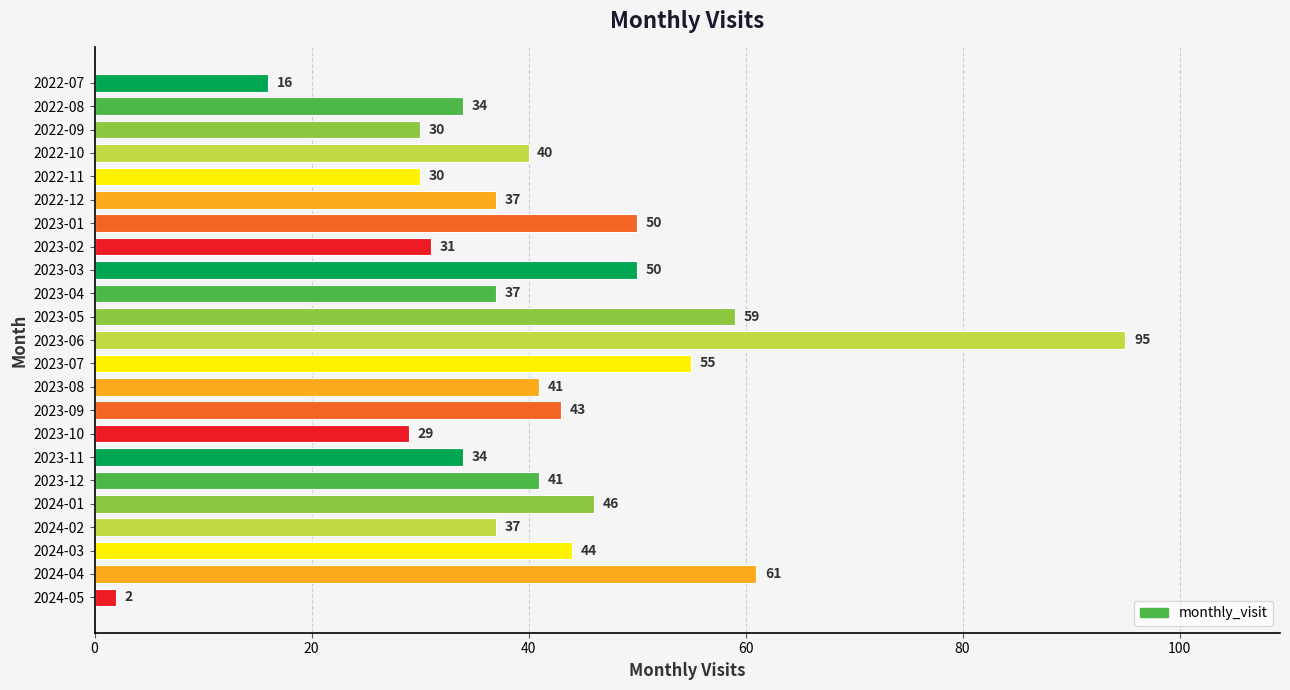

Is it true that the value at 2023-05 is 37?

False